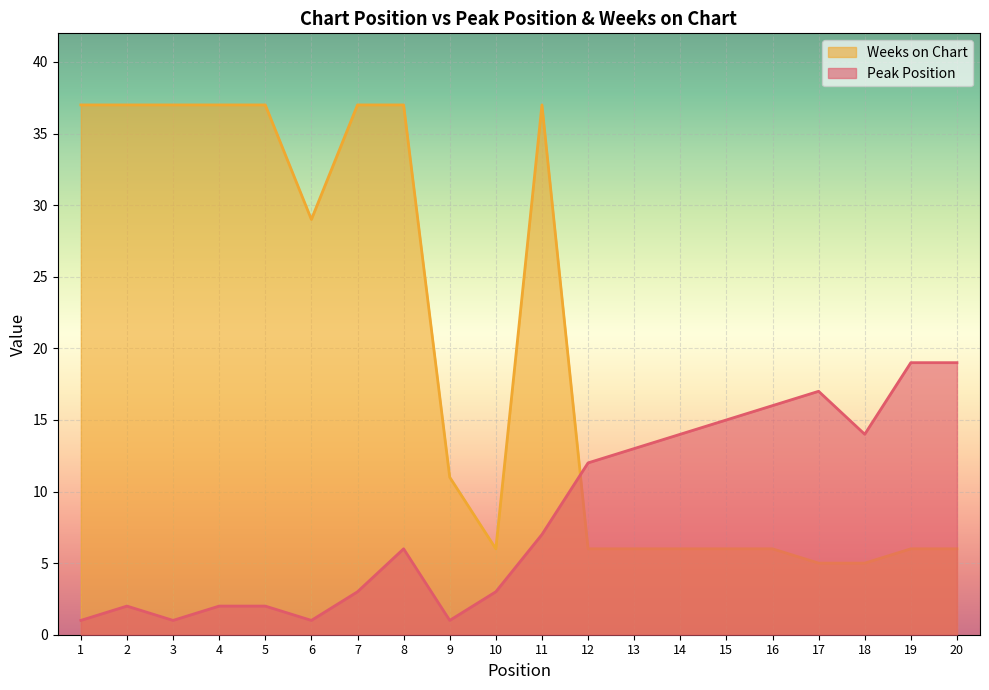

What is the value of the Peak Position point at the 12th from the left?

12